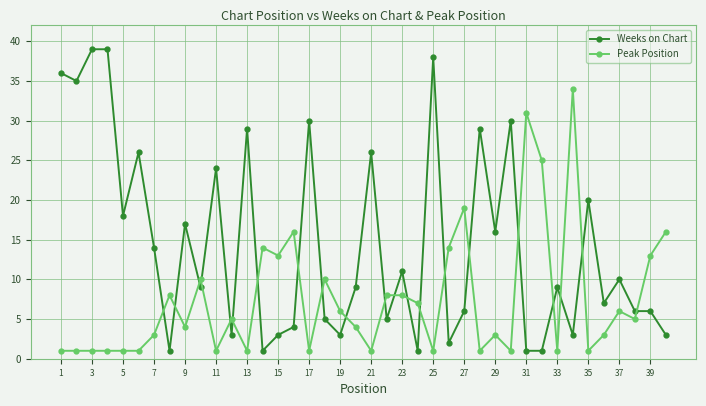

True or false: Peak Position has more than 2 interior local peaks.

True